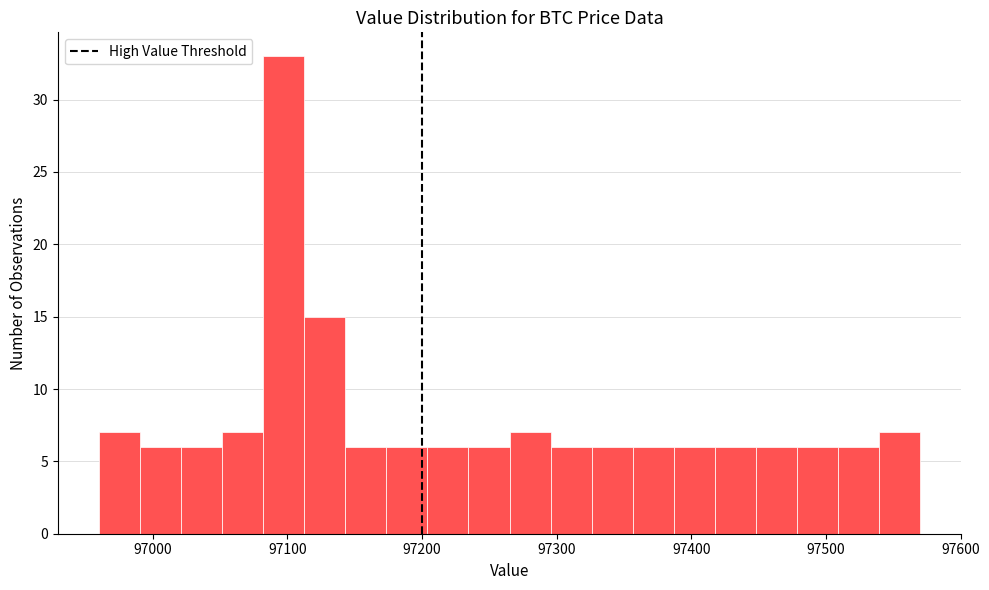

Around what value on the x-axis is the tallest bar? Give the approximate position of its centre, as read against the axis.

97100